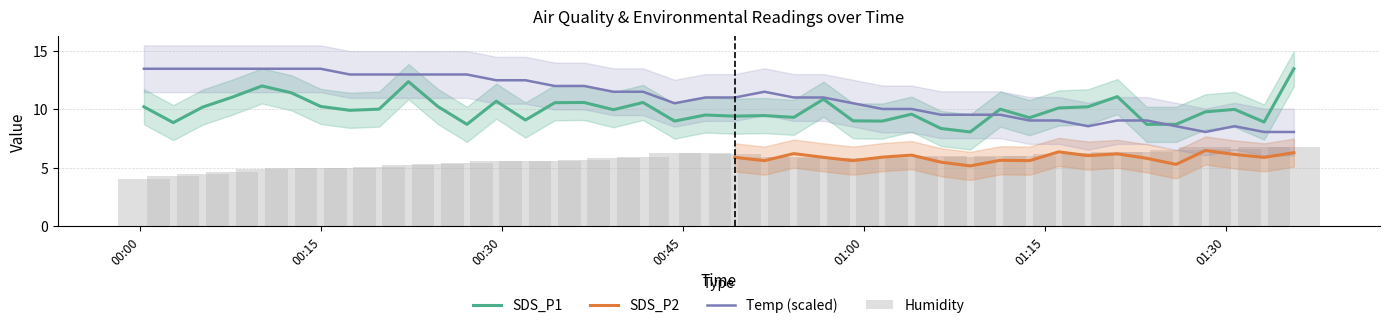

Which series has the largest range (max minus min)?

SDS_P1